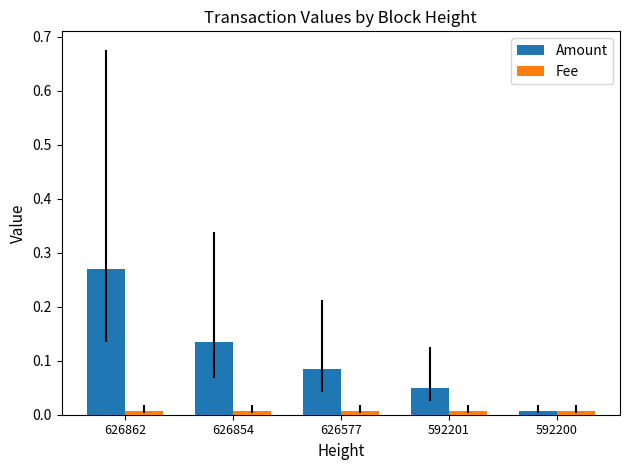

Is the value of Amount at 626577 greater than the value of Fee at 626854?

Yes